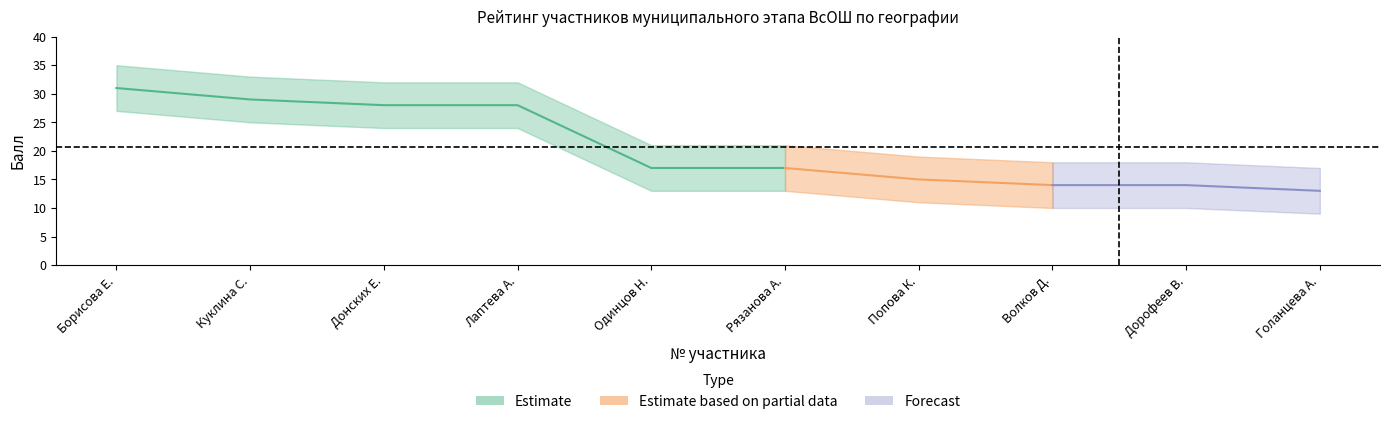

What is the minimum value shown in the chart?

13